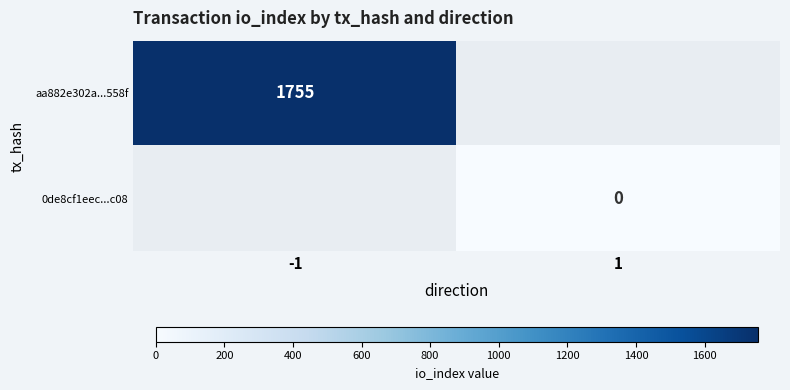

The value of aa882e302a...558f at -1 is 1755. True or false?

True